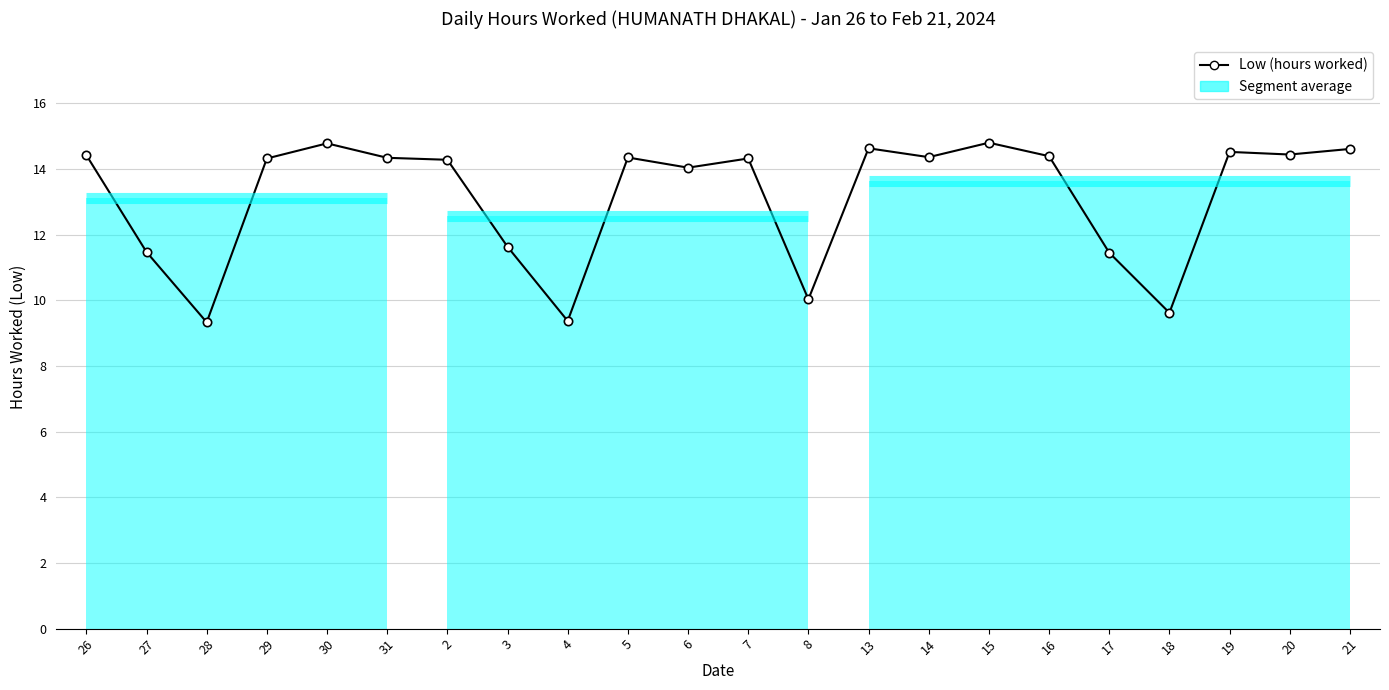

Between 31 and 17, which is larger?

31